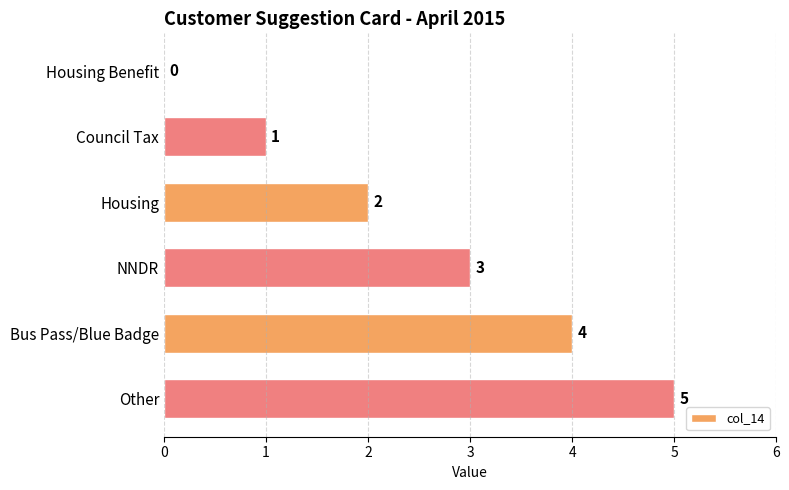

Is it true that the value at Housing Benefit is 0?

True